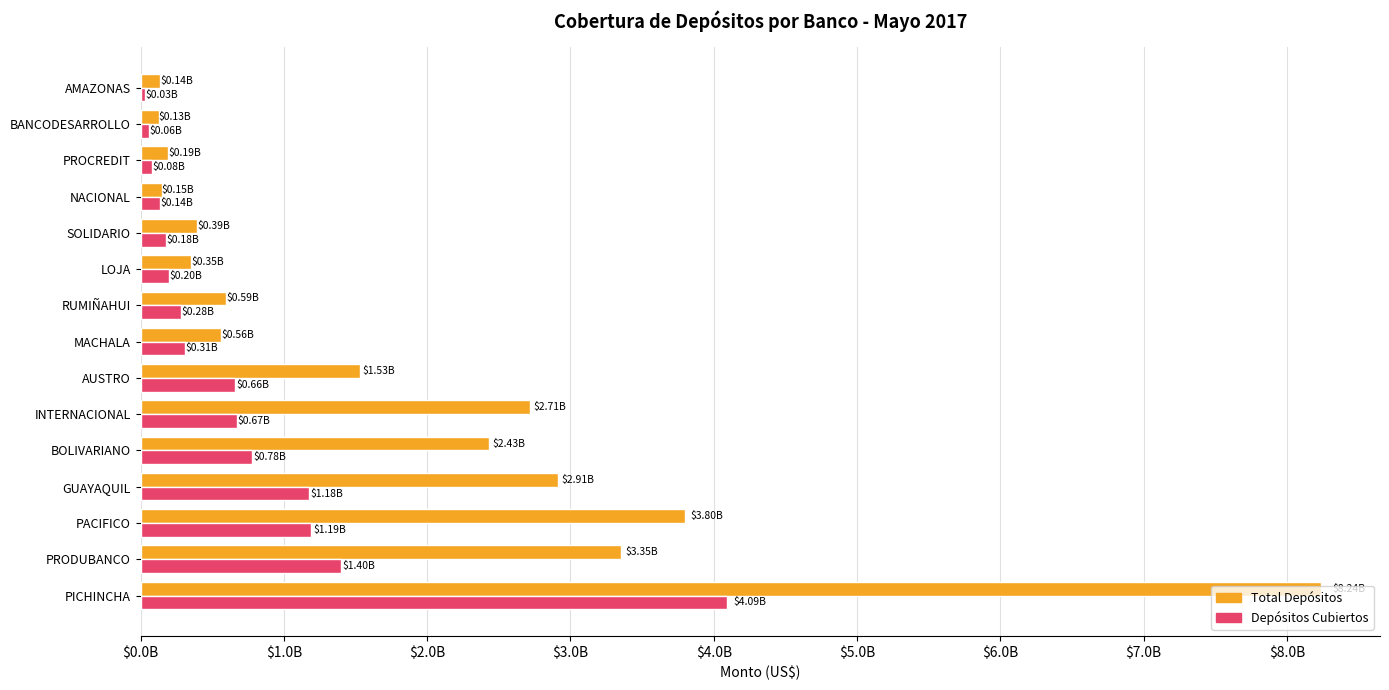

What are all the series names shown in the legend?

Total Depósitos, Depósitos Cubiertos